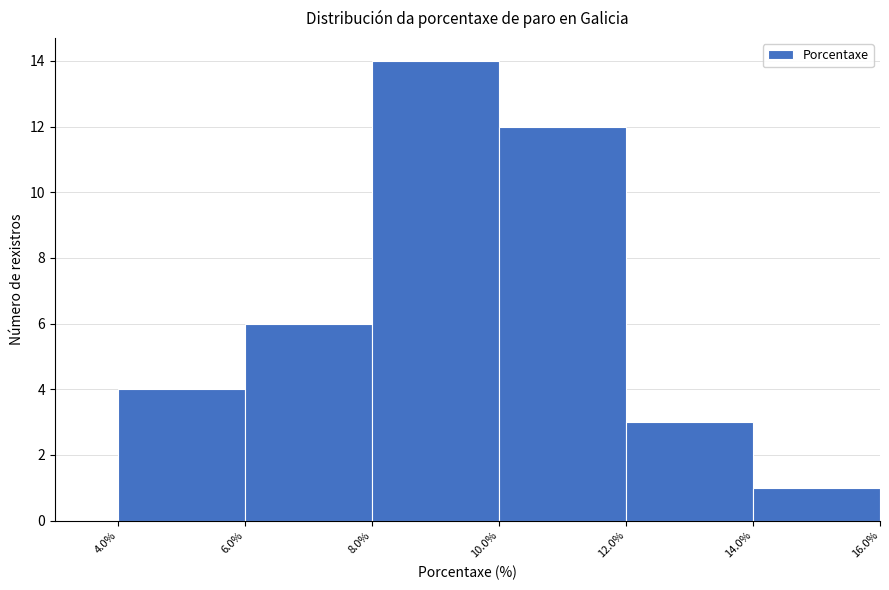

Reading left to right, list every bar in this chart as the range it spans on the x-axis followed by its height. The values are not printed on the chart, so give them approximately, as read against the axis.

4.0% to 6.0%: 4
6.0% to 8.0%: 6
8.0% to 10.0%: 14
10.0% to 12.0%: 12
12.0% to 14.0%: 3
14.0% to 16.0%: 1